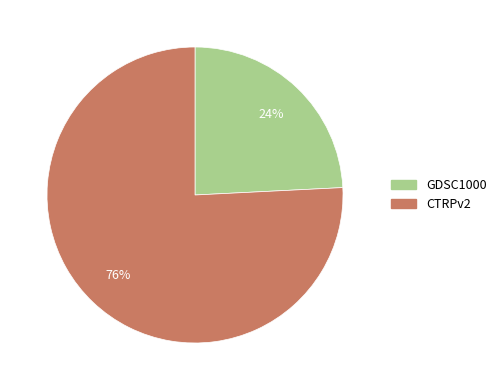

Which slice is the largest?

CTRPv2